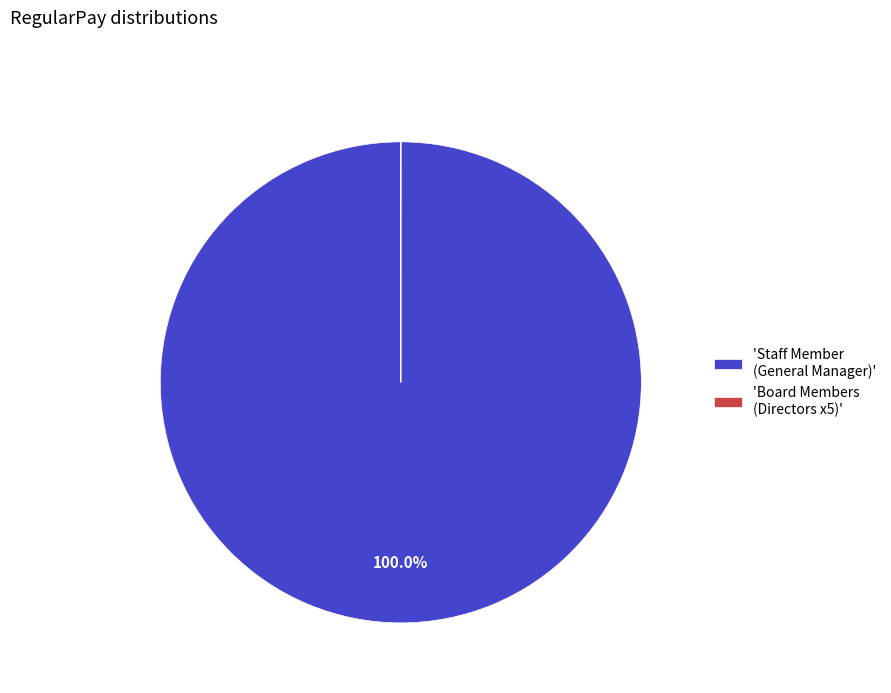

Which category has the biggest portion of the pie?

'Staff Member (General Manager)'